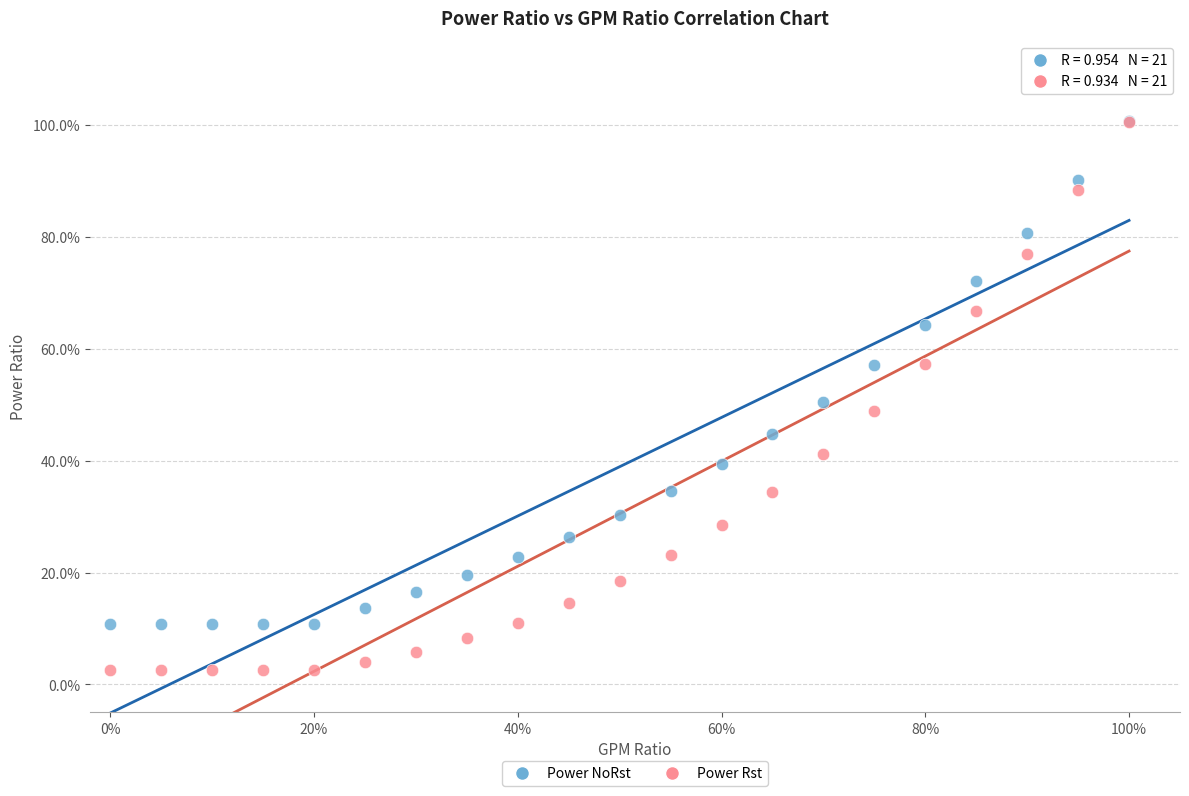

What are all the series names shown in the legend?

Power NoRst, Power Rst